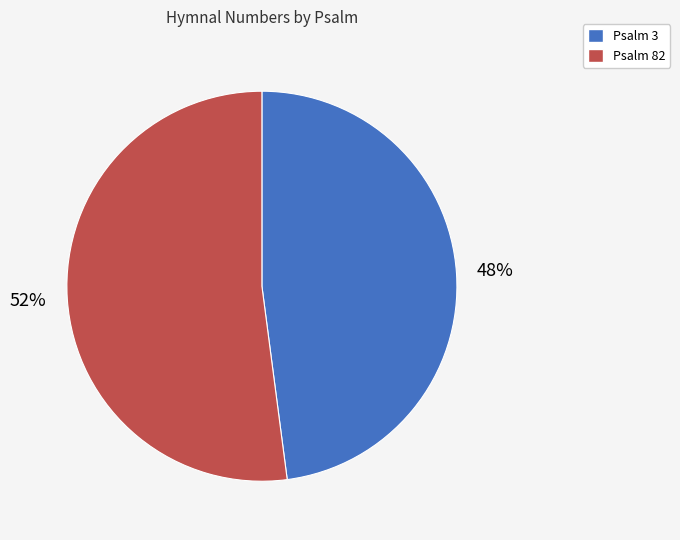

Do Psalm 82 and Psalm 3 together represent more than half of the pie?

Yes